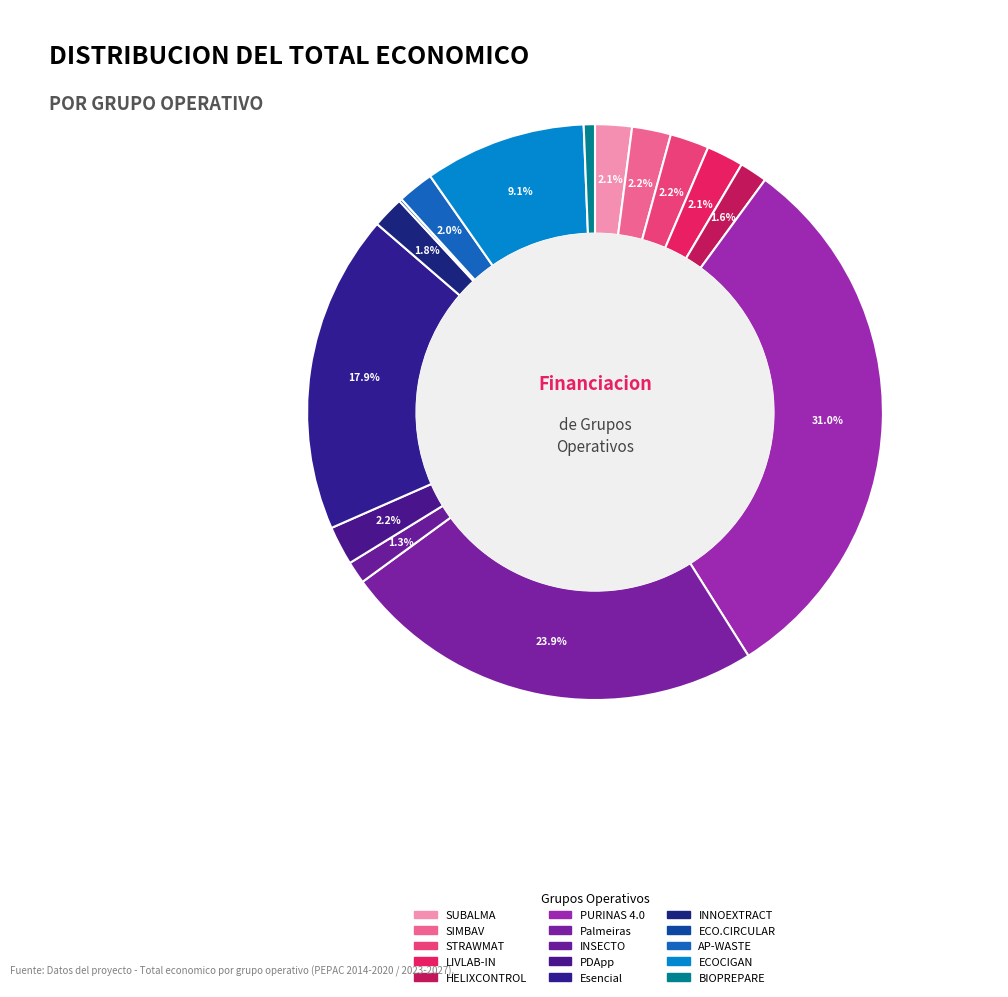

How many segments does this pie chart have?

15